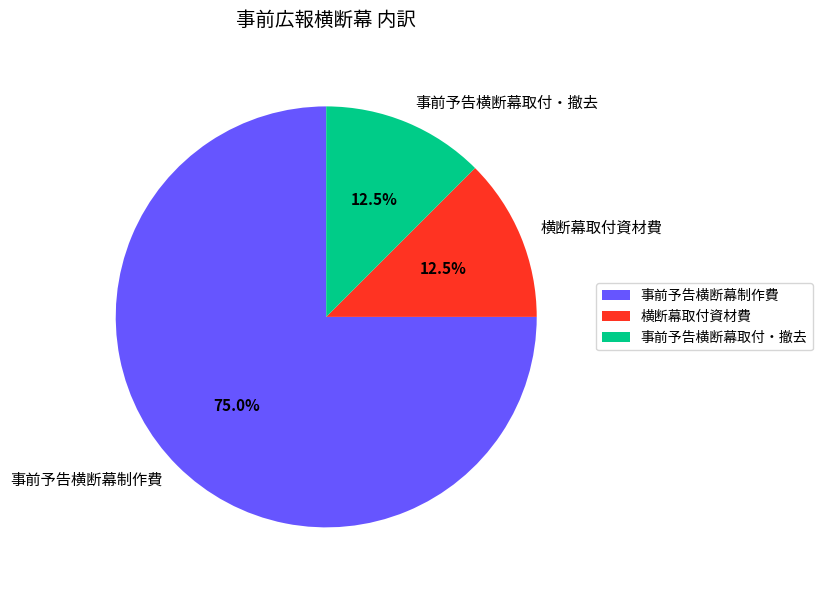

Does any single category account for the majority?

Yes